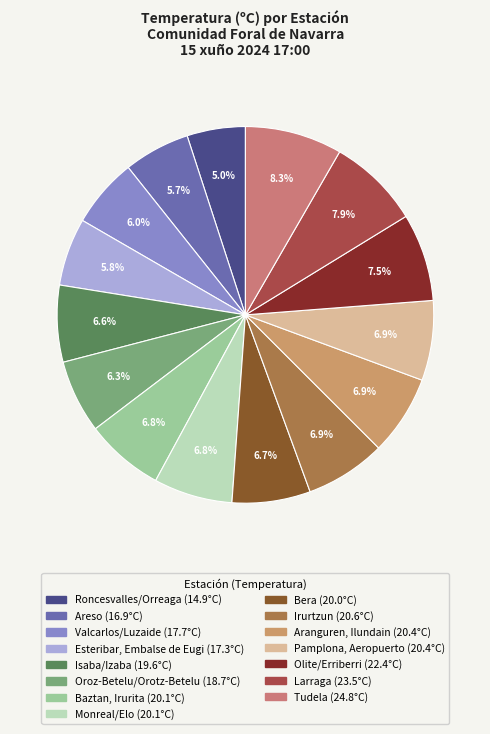

What percentage is the Olite/Erriberri slice, to the nearest percent?

8%